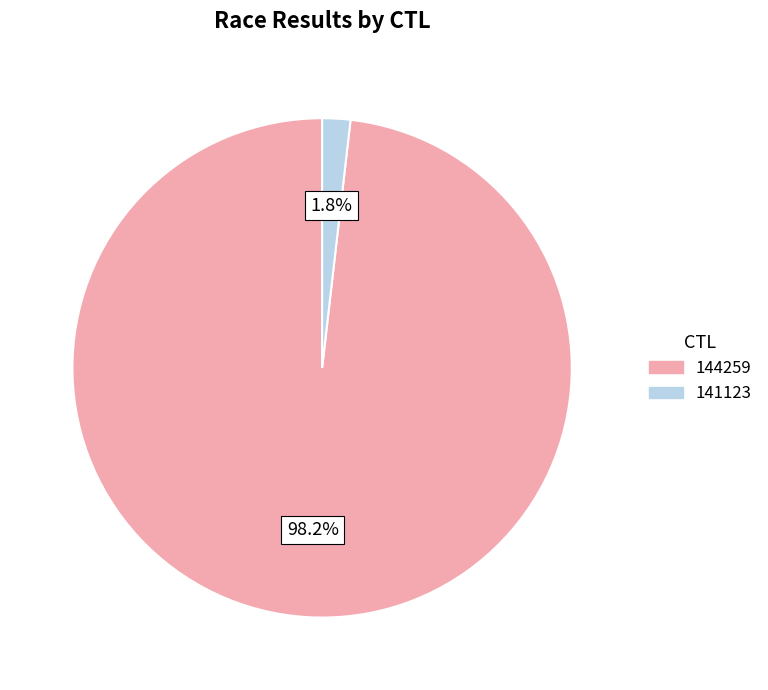

Which slice is the largest?

144259